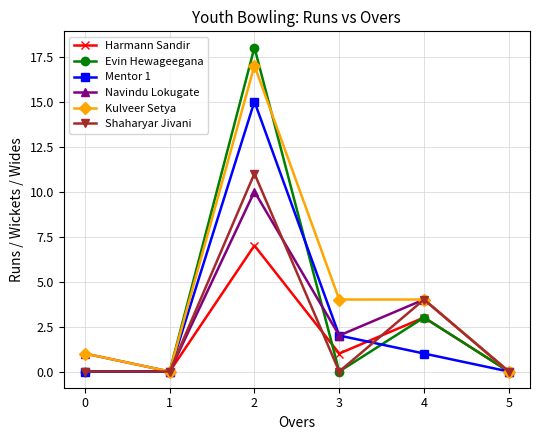

What is the sum of the Harmann Sandir values at 4 and 1?

3